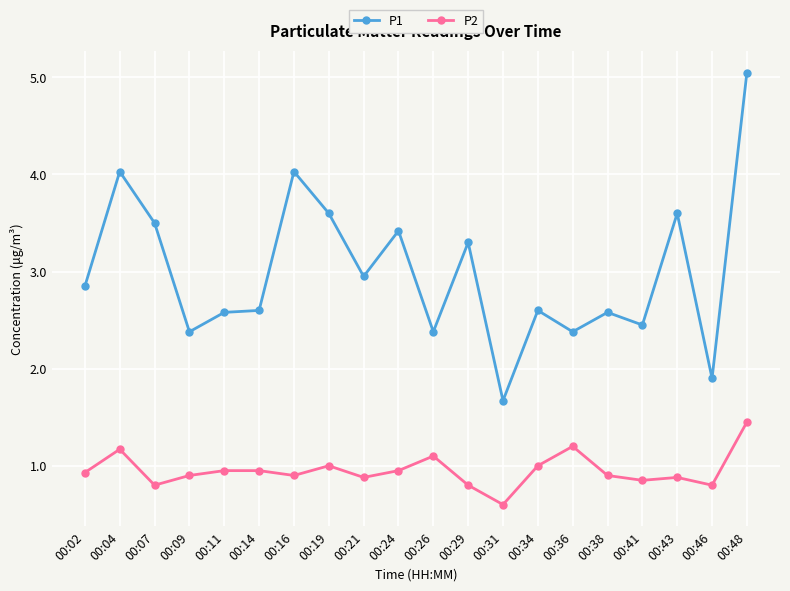

Where is the first local maximum for P2?

00:04